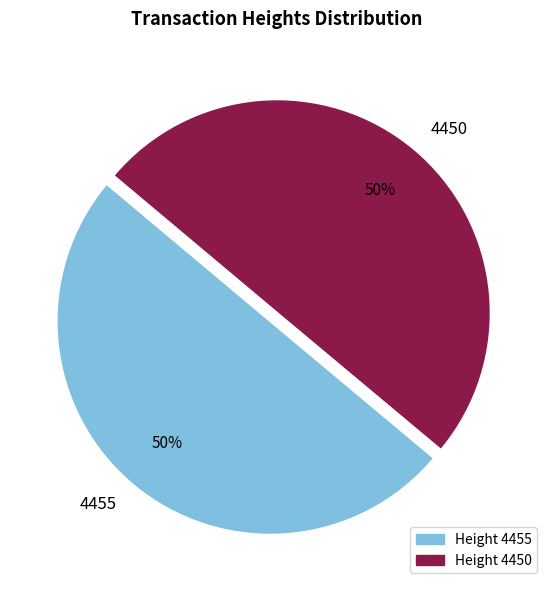

Is it true that 4455 is 37% of the pie?

False